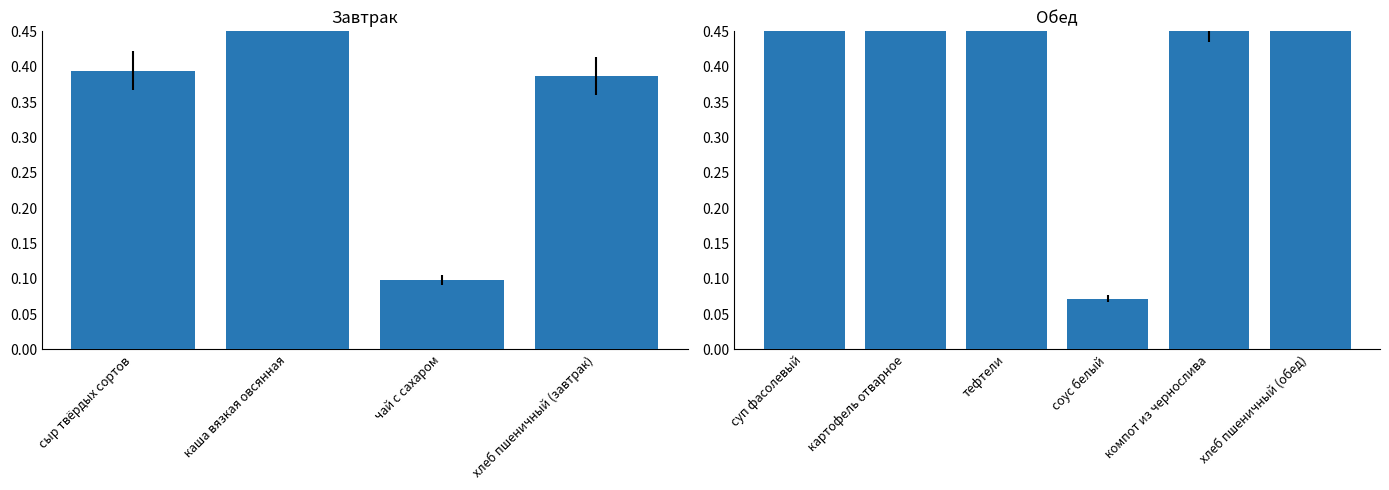

What is the value of the 2nd bar from the left?

1.0